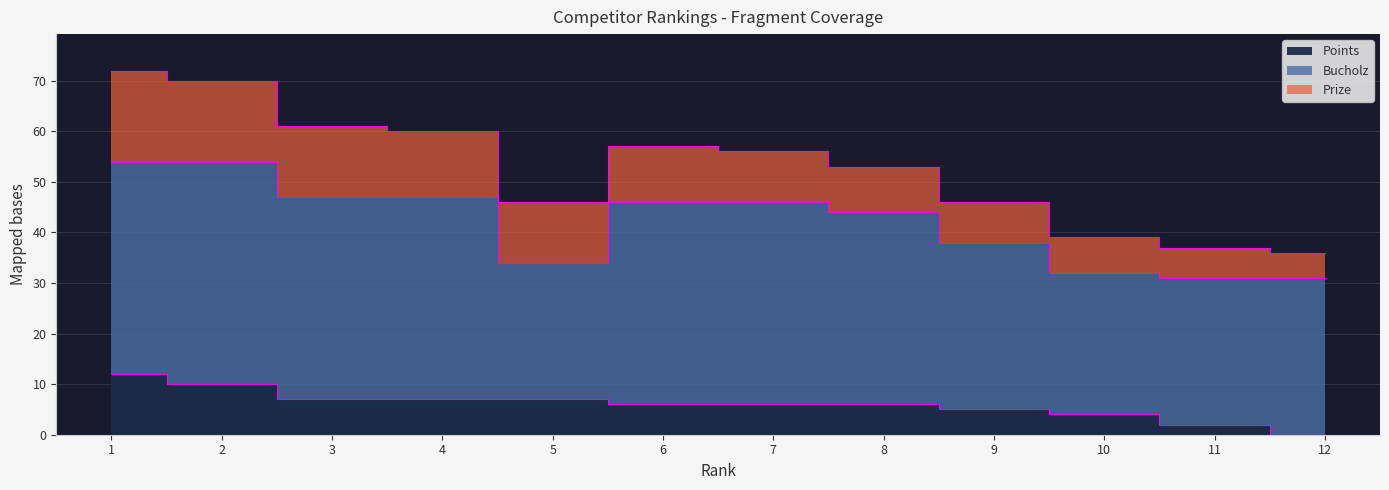

True or false: Points has more than 1 points higher than both neighbors.

False